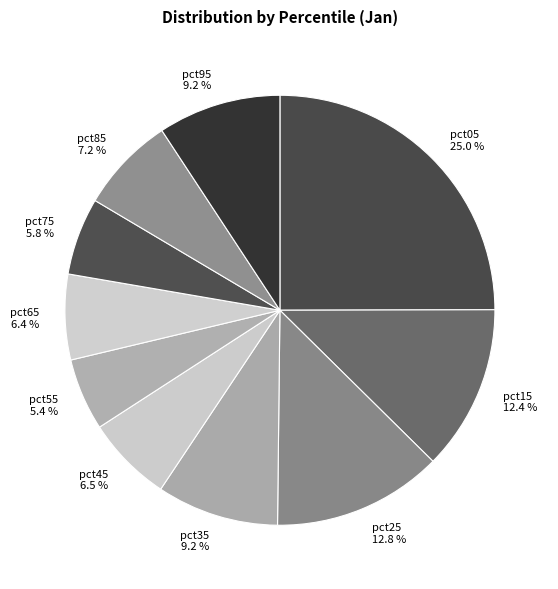

Which category has the biggest portion of the pie?

pct05